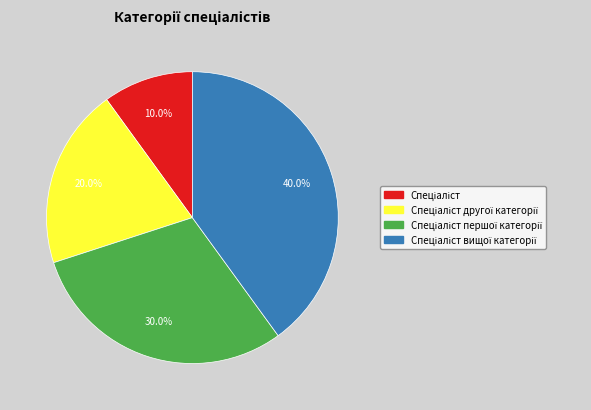

To the nearest percent, what is the average slice percentage?

25%